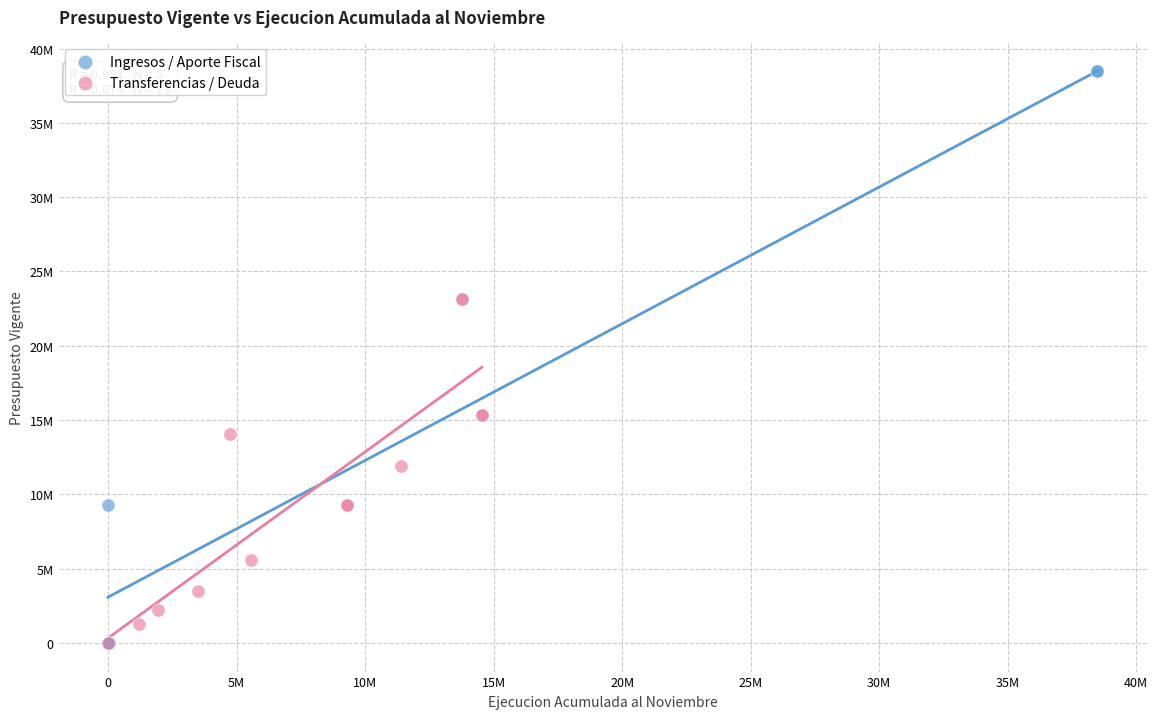

What are all the series names shown in the legend?

Ingresos / Aporte Fiscal, Transferencias / Deuda